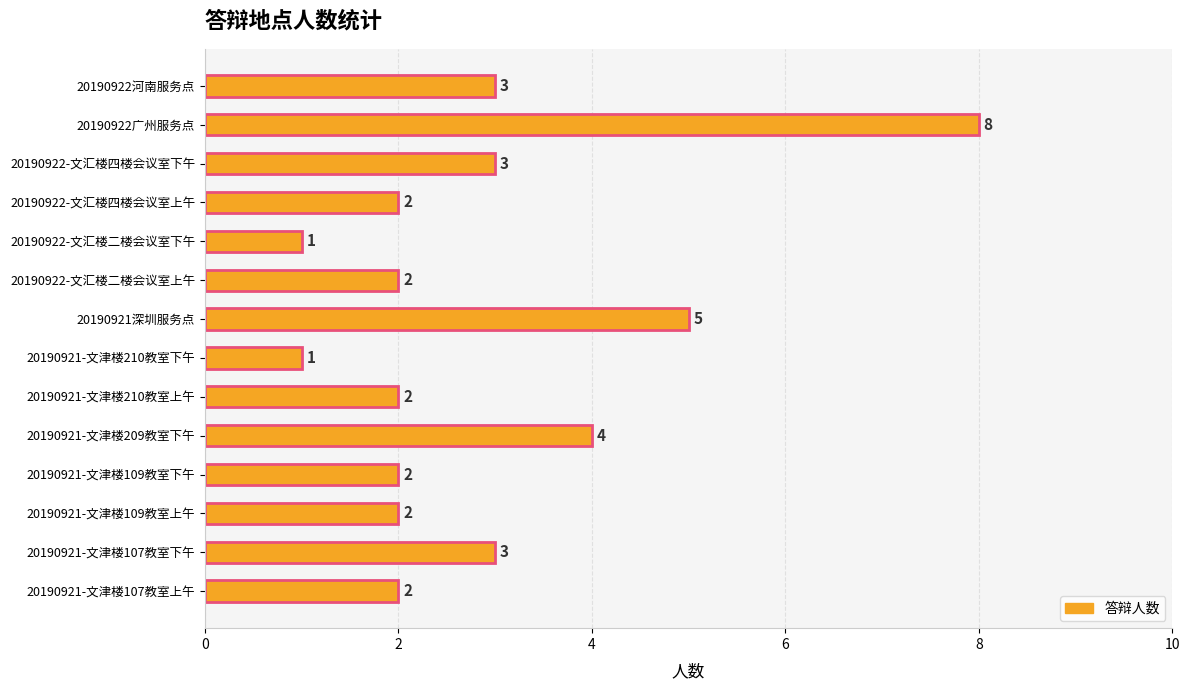

What is the ratio of the value at 20190921深圳服务点 to the value at 20190922-文汇楼四楼会议室下午?

1.7